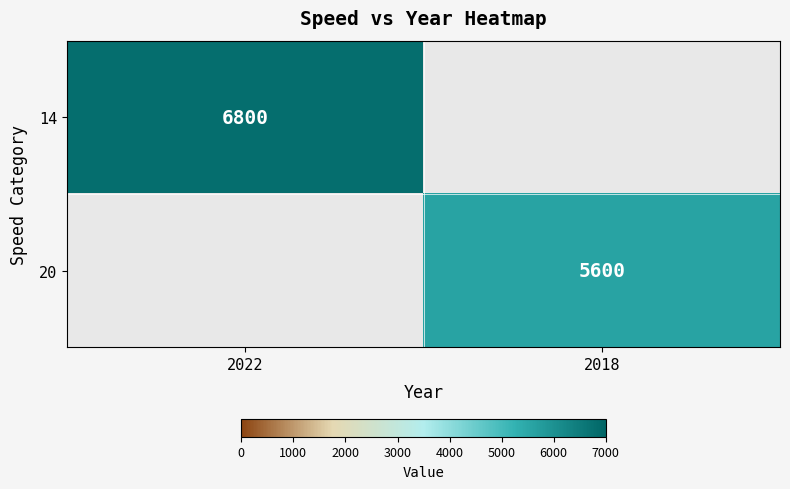

The 20 series shows 5600 at 2018. True or false?

True